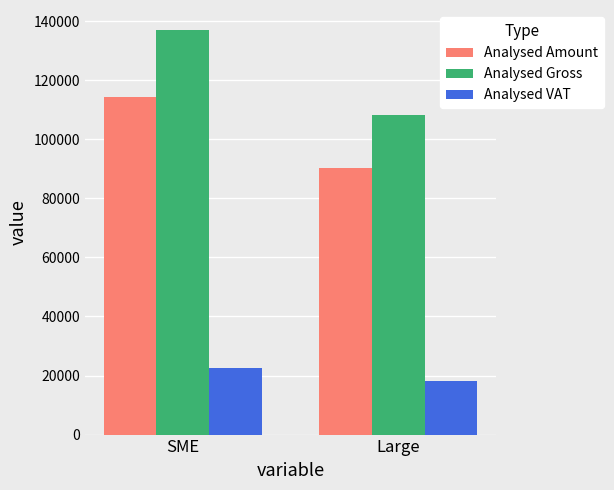

At how many categories does at least one series exceed 125488?

1